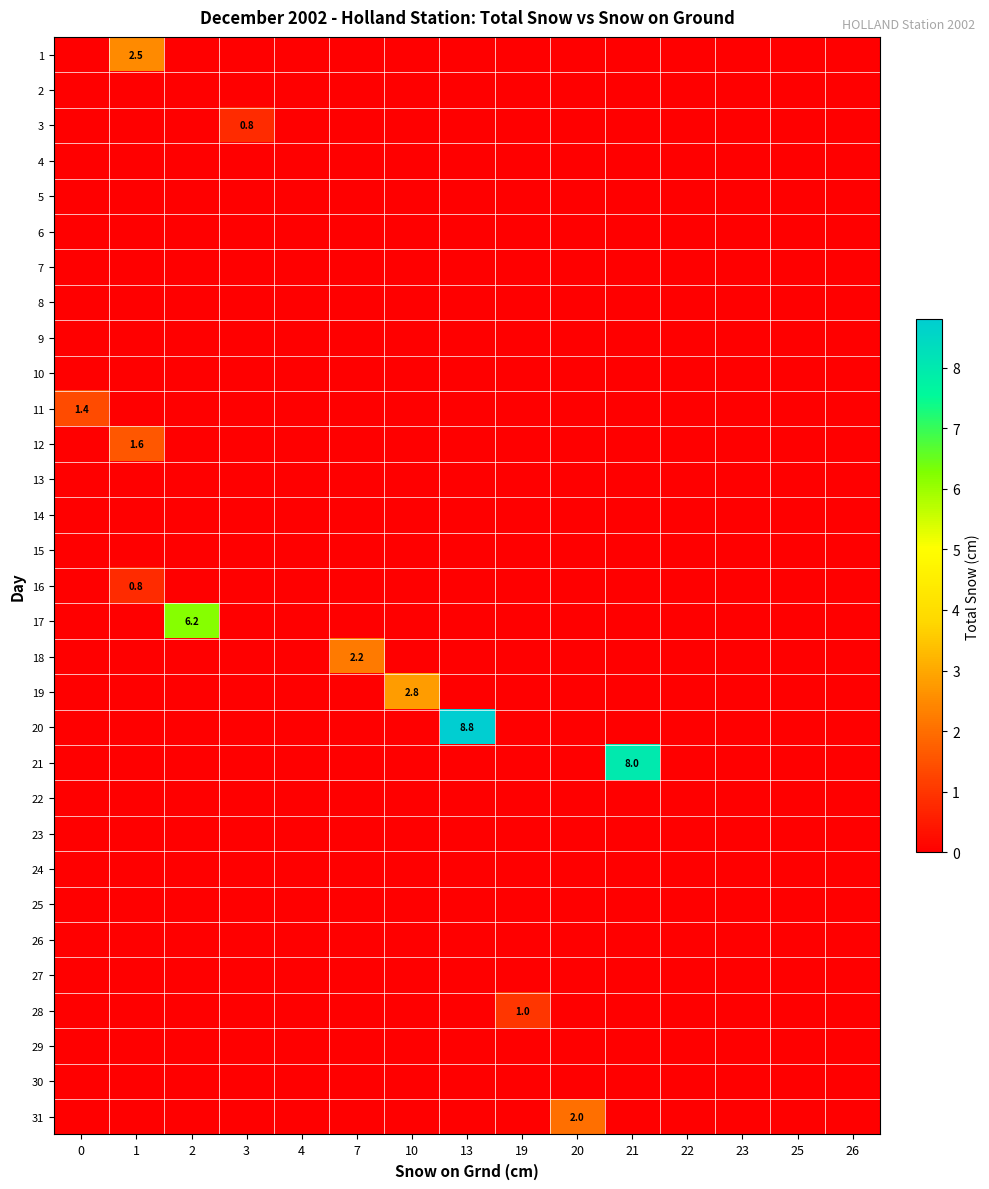

At which category is the sum across all series the highest?

13